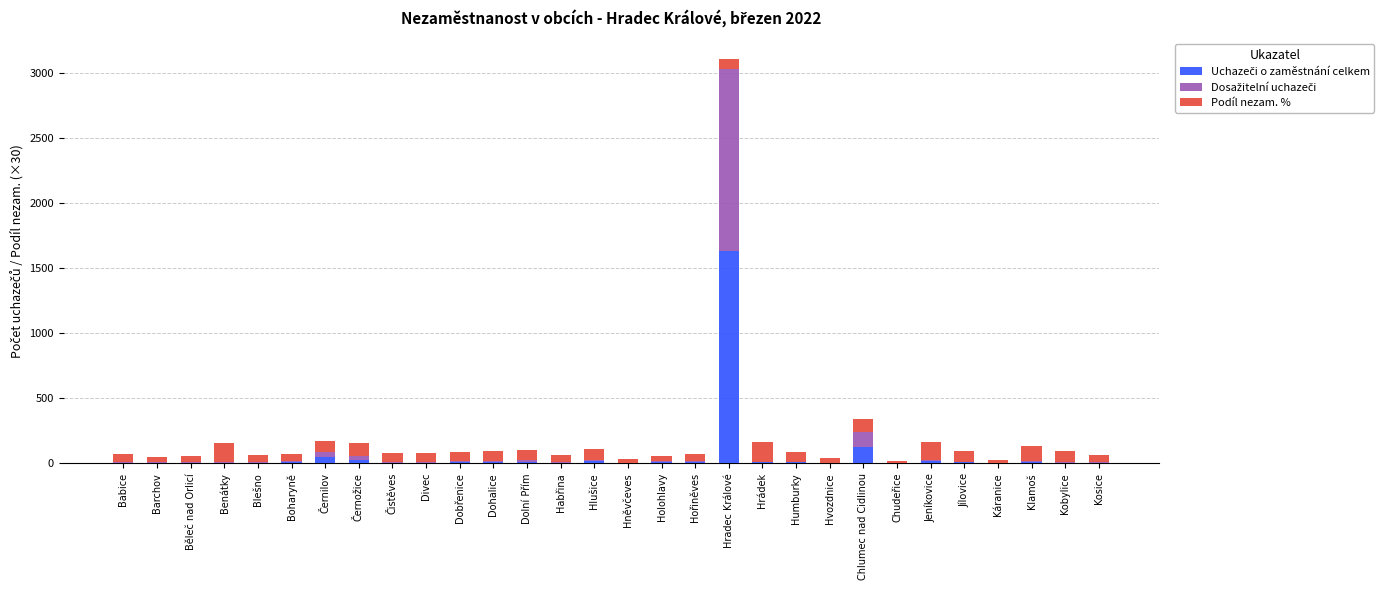

At which category is the sum across all series the highest?

Hradec Králové